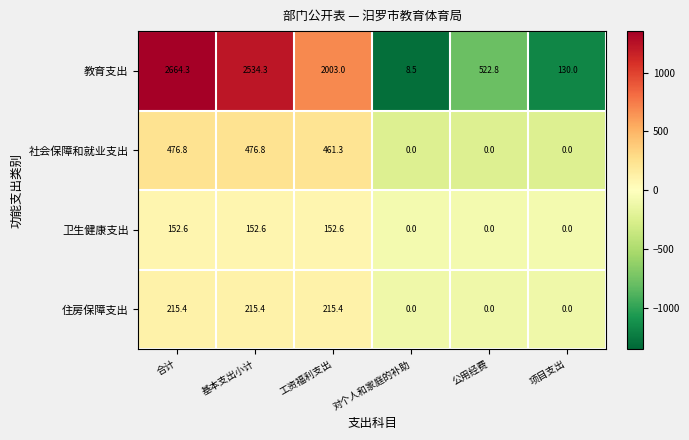

Reading left to right, list all the values displayed in this chart.

教育支出: 2664.3	2534.3	2003.0	8.5	522.8	130.0
社会保障和就业支出: 476.8	476.8	461.3	0.0	0.0	0.0
卫生健康支出: 152.6	152.6	152.6	0.0	0.0	0.0
住房保障支出: 215.4	215.4	215.4	0.0	0.0	0.0